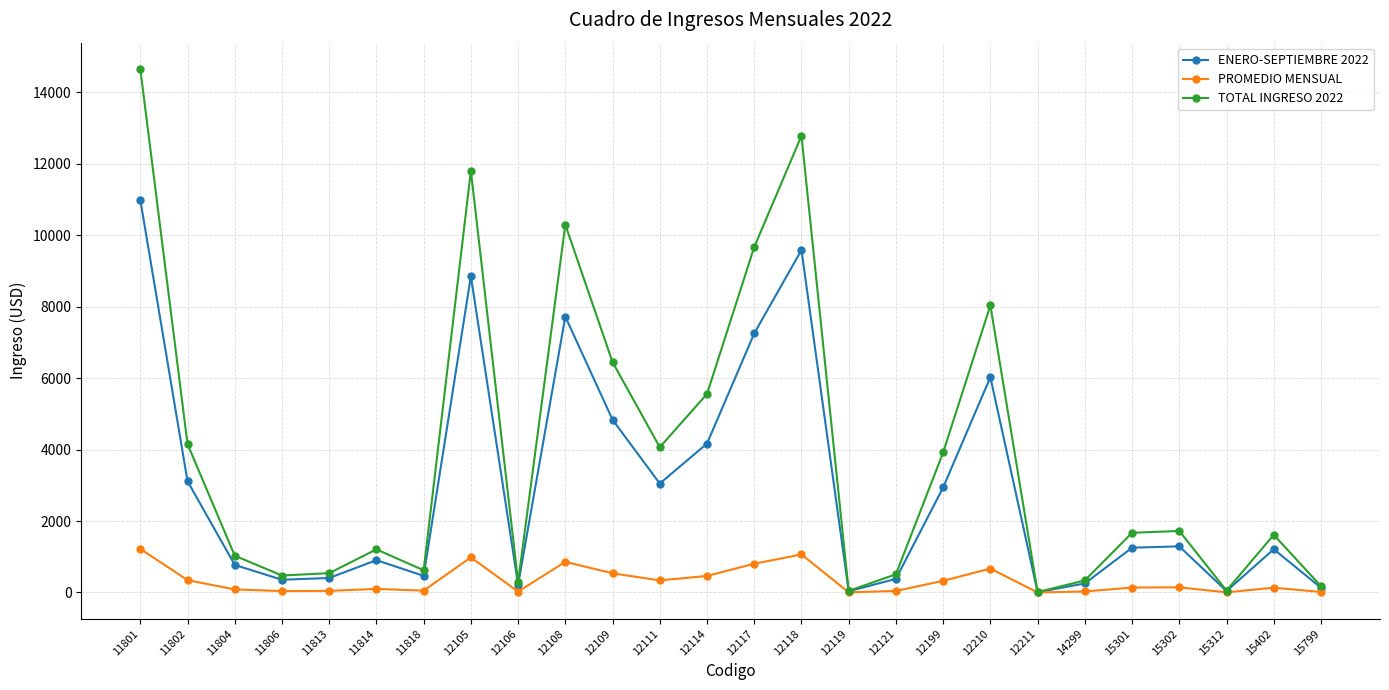

Where is the first local maximum for ENERO-SEPTIEMBRE 2022?

11814